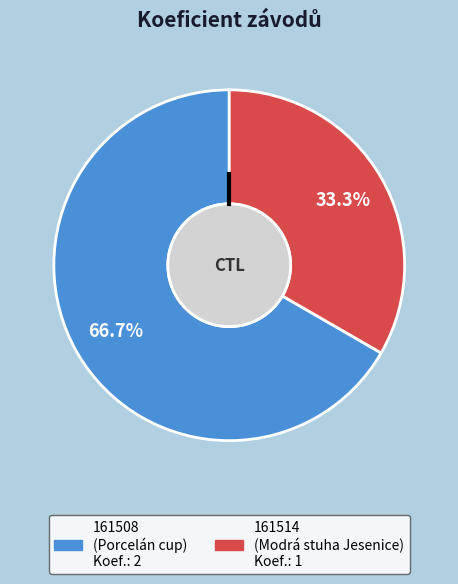

How many slices are in this pie chart?

2